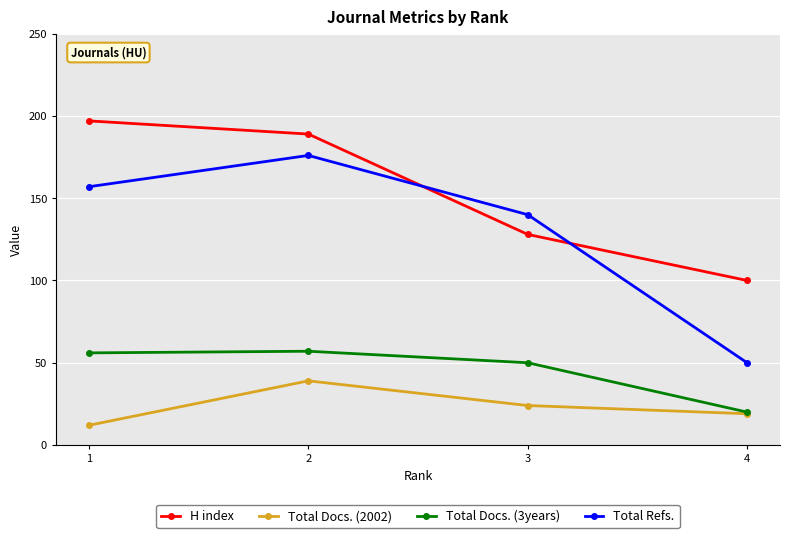

List the series in order of their peak value, highest first.

H index, Total Refs., Total Docs. (3years), Total Docs. (2002)